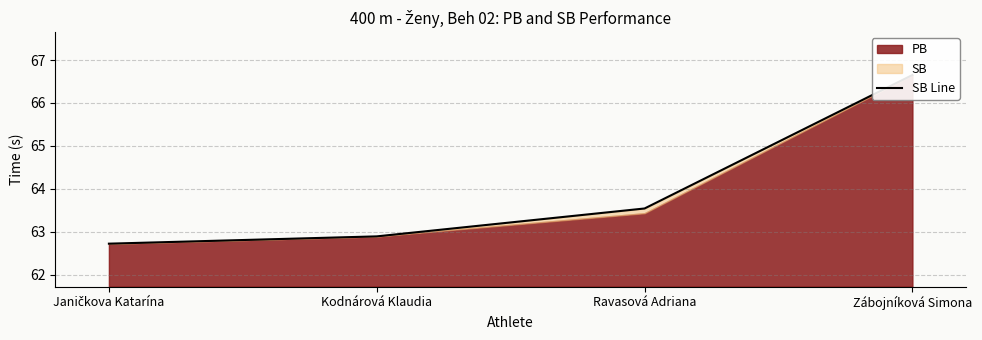

List the labels in order of value, largest first.

Zábojníková Simona, Ravasová Adriana, Kodnárová Klaudia, Janičkova Katarína